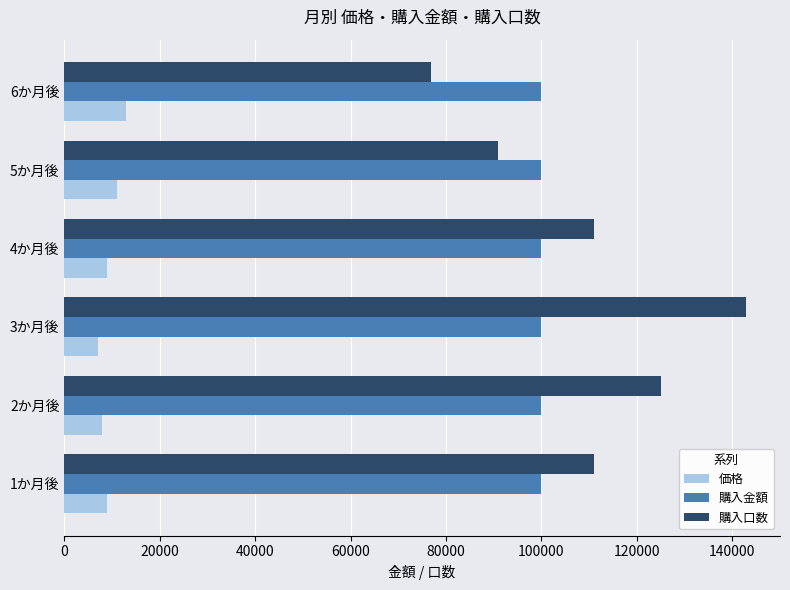

What is the minimum value for 価格?

7000.0